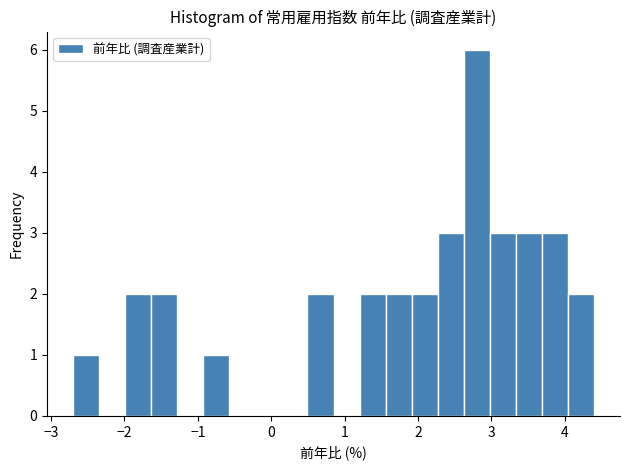

Read against the x-axis, roughly where is the centre of the tallest bar?

2.8